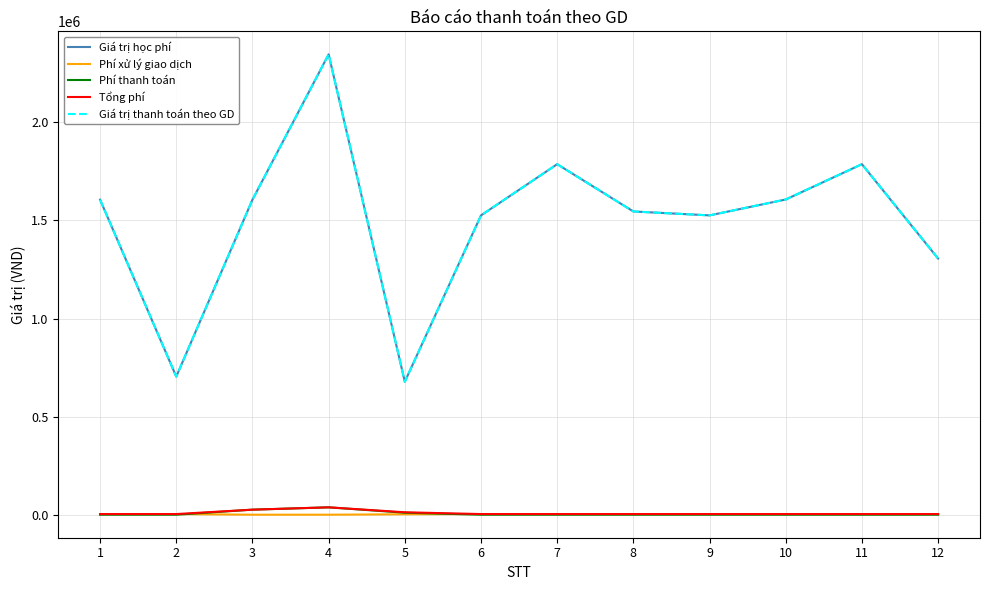

Read the Giá trị học phí value at 2, to the nearest 50.

704000